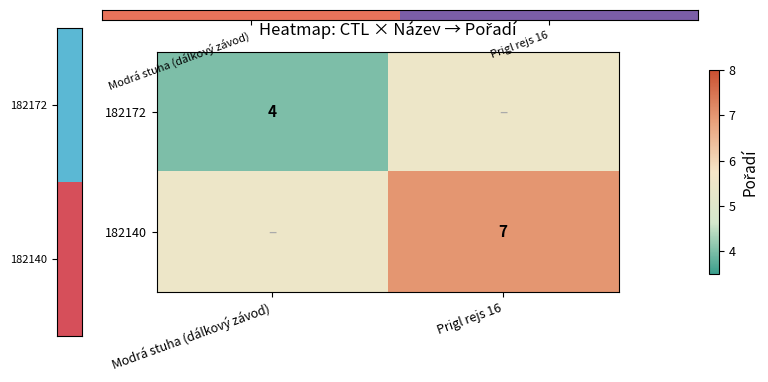

How many data points does each series have?

2